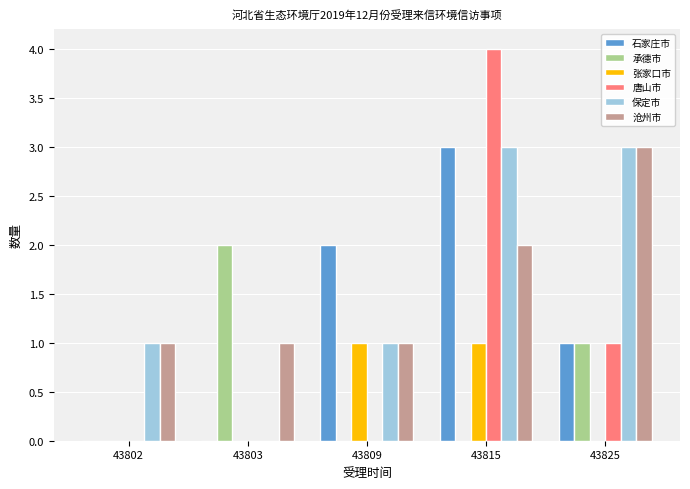

Reading right to left, extract all data points from this chart.

石家庄市: 43825=1	43815=3	43809=2	43803=0	43802=0
承德市: 43825=1	43815=0	43809=0	43803=2	43802=0
张家口市: 43825=0	43815=1	43809=1	43803=0	43802=0
唐山市: 43825=1	43815=4	43809=0	43803=0	43802=0
保定市: 43825=3	43815=3	43809=1	43803=0	43802=1
沧州市: 43825=3	43815=2	43809=1	43803=1	43802=1